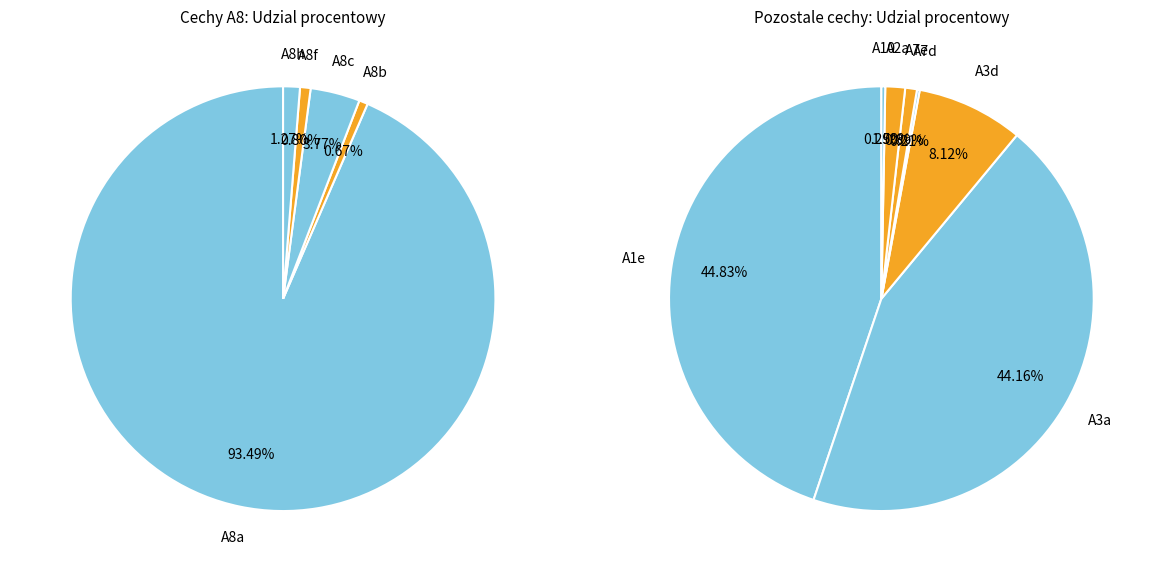

Is the sum of A7e and A3d greater than half?

No